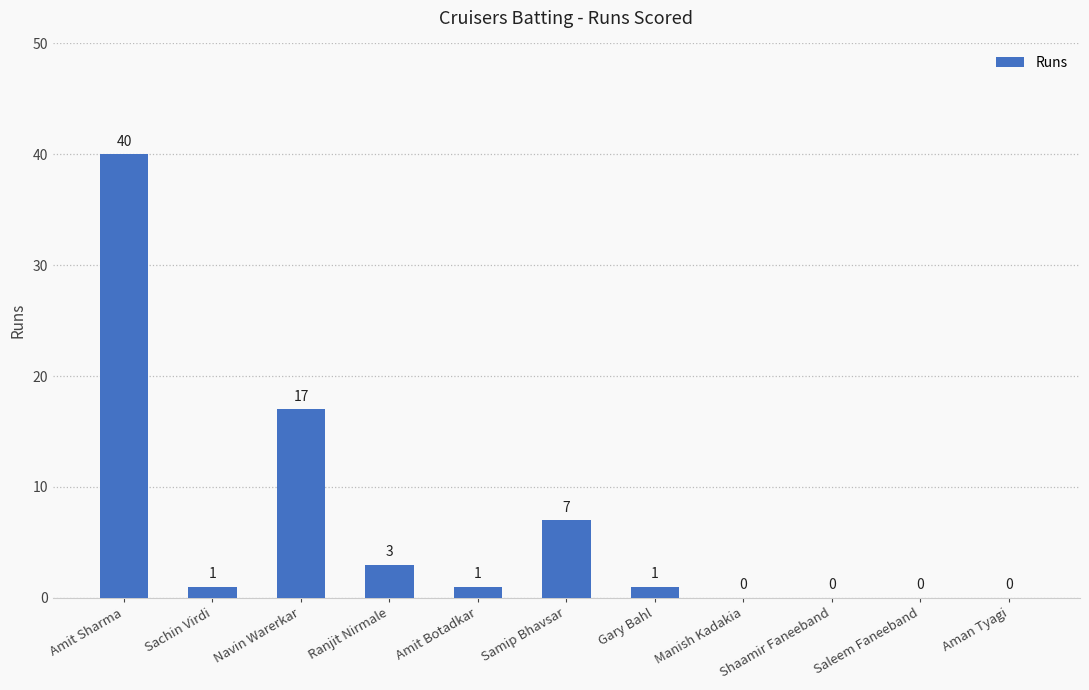

Reading left to right, what are all the values shown in this chart?

40	1	17	3	1	7	1	0	0	0	0